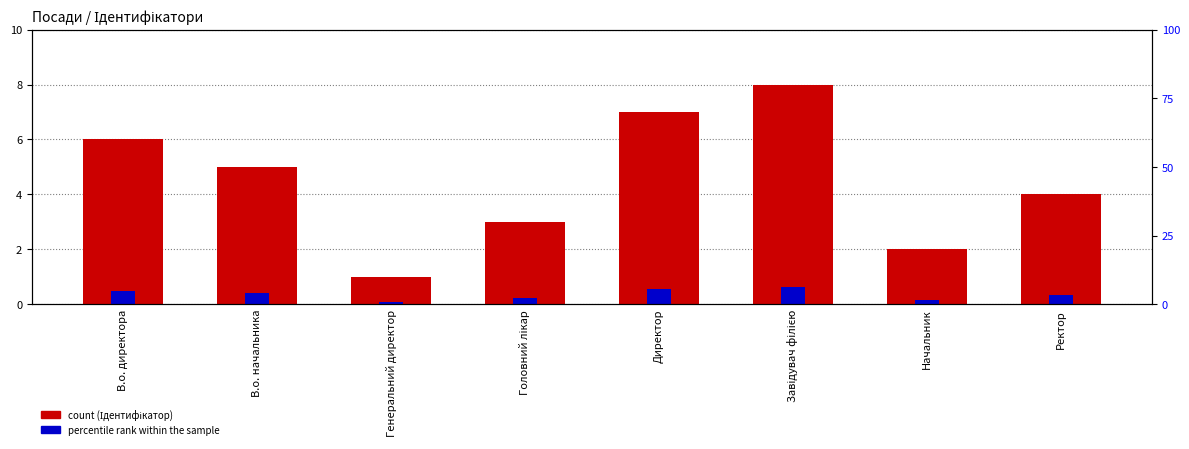

At how many categories does at least one series exceed 3?

5